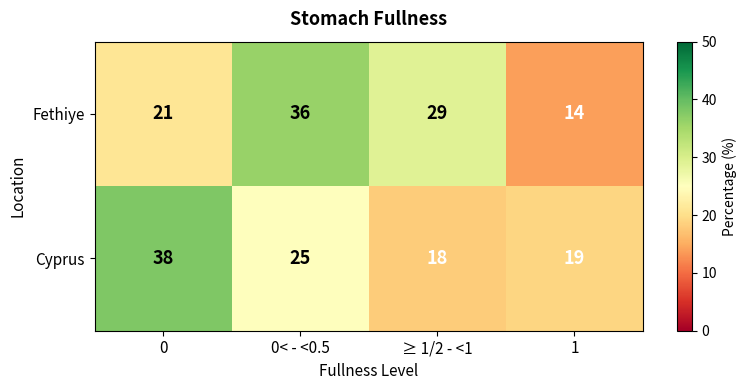

How many distinct data groups are displayed?

2